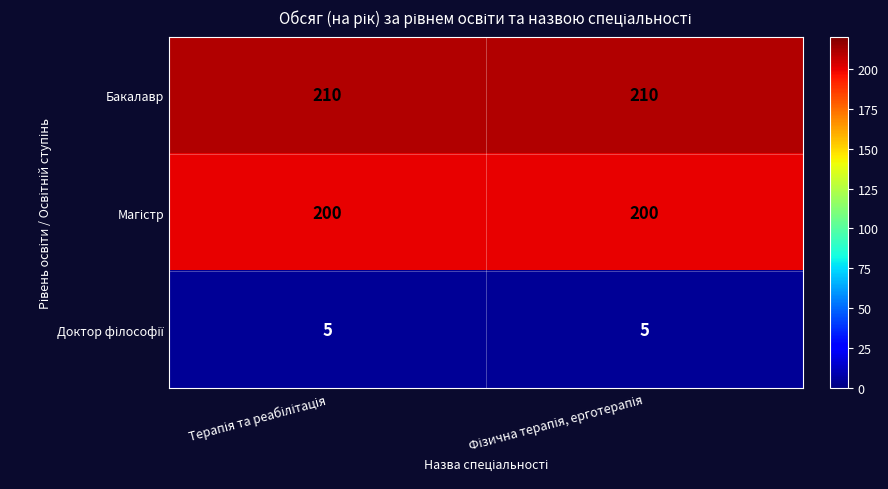

What is the greatest value displayed?

210